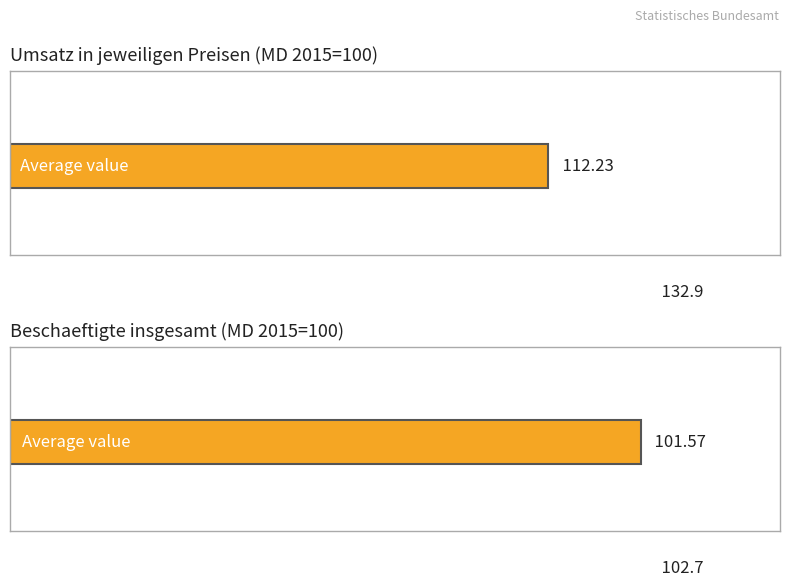

At 2016, list the series in order from largest to smallest.

Umsatz in jeweiligen Preisen (Index), Beschaeftigte insgesamt (Index)